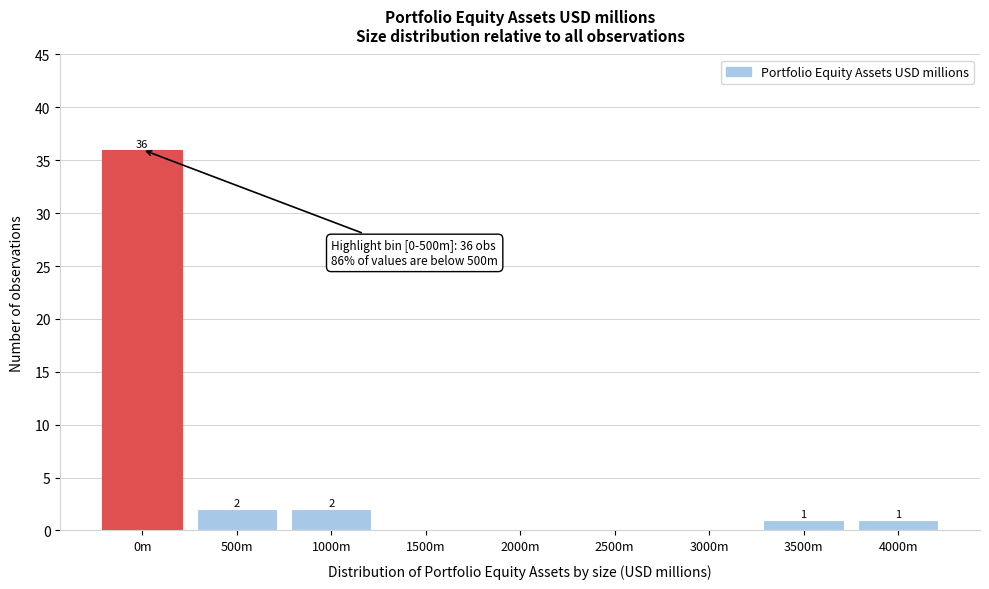

Reading left to right, extract all data points from this chart.

0m=36	500m=2	1000m=2	1500m=0	2000m=0	2500m=0	3000m=0	3500m=1	4000m=1